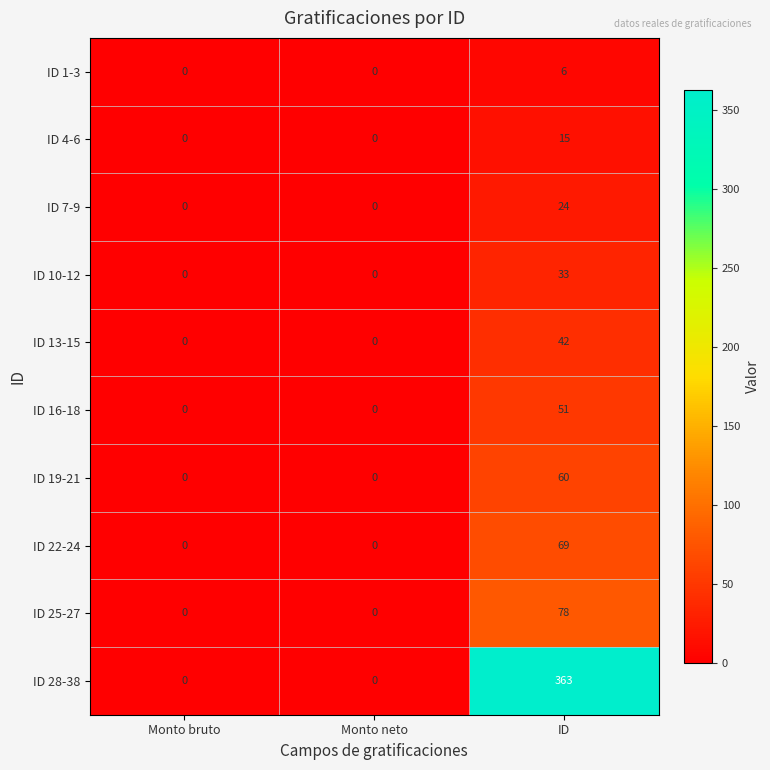

Reading left to right, transcribe all the data shown in this chart.

ID 1-3: 0	0	6
ID 4-6: 0	0	15
ID 7-9: 0	0	24
ID 10-12: 0	0	33
ID 13-15: 0	0	42
ID 16-18: 0	0	51
ID 19-21: 0	0	60
ID 22-24: 0	0	69
ID 25-27: 0	0	78
ID 28-38: 0	0	363